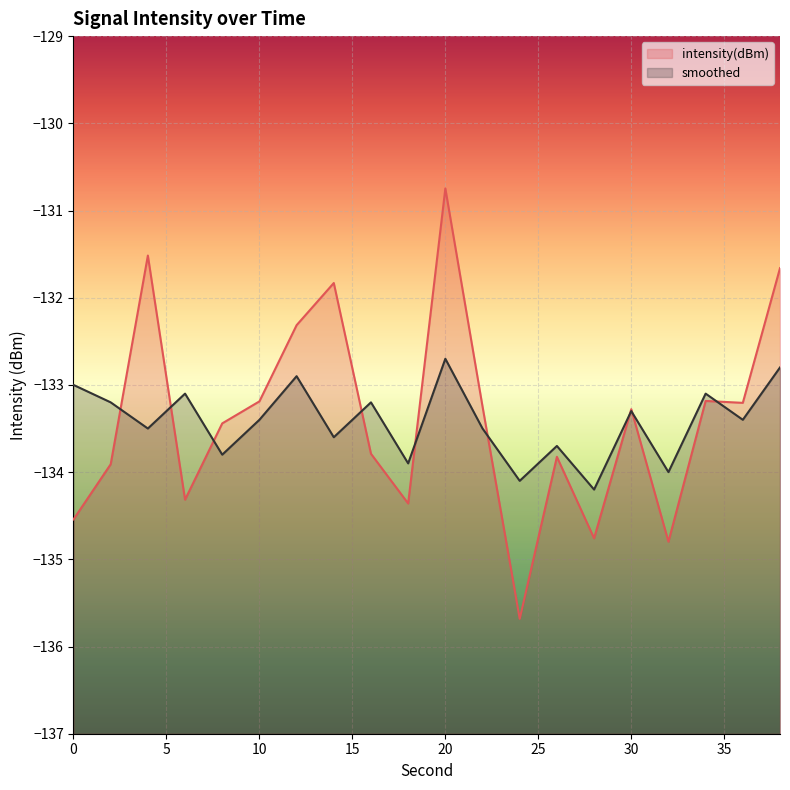

How many interior local valleys does the smoothed series have?

8